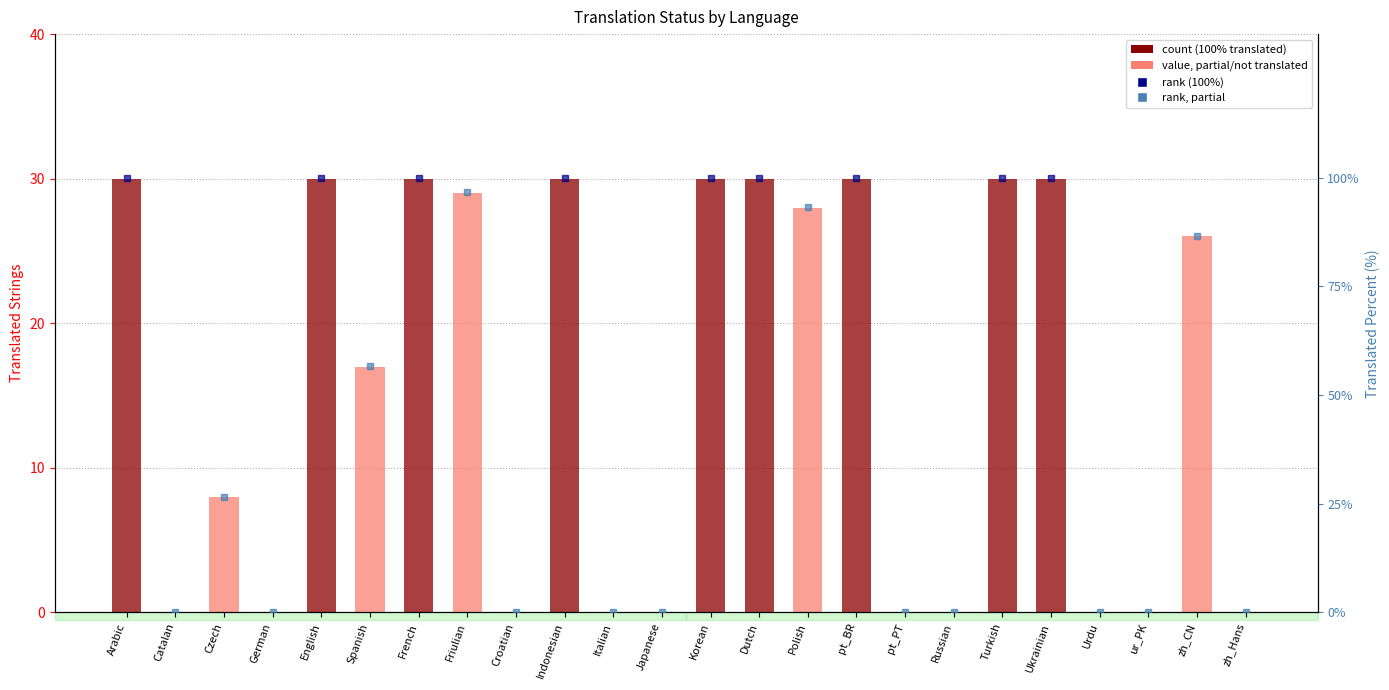

The value at German is 0. True or false?

True